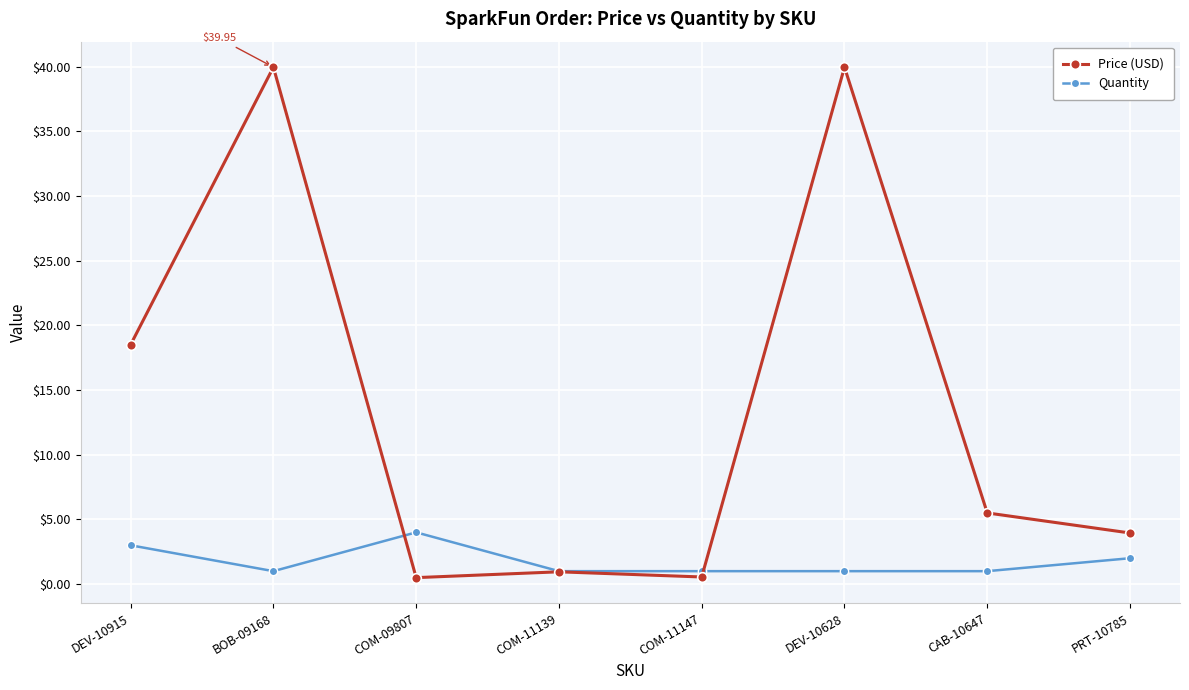

List the series in order of their peak value, highest first.

Price (USD), Quantity